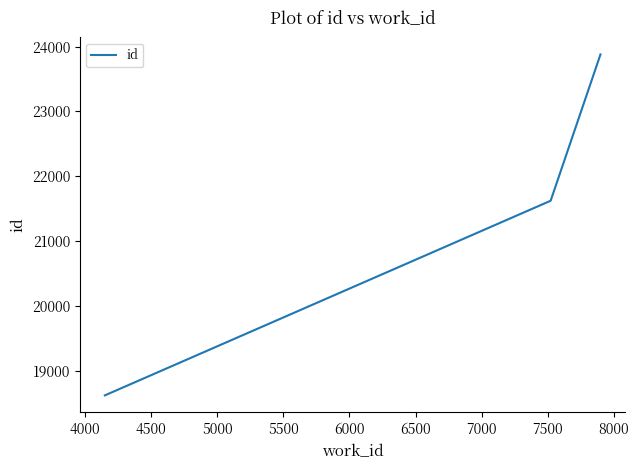

What is the average value?

21375